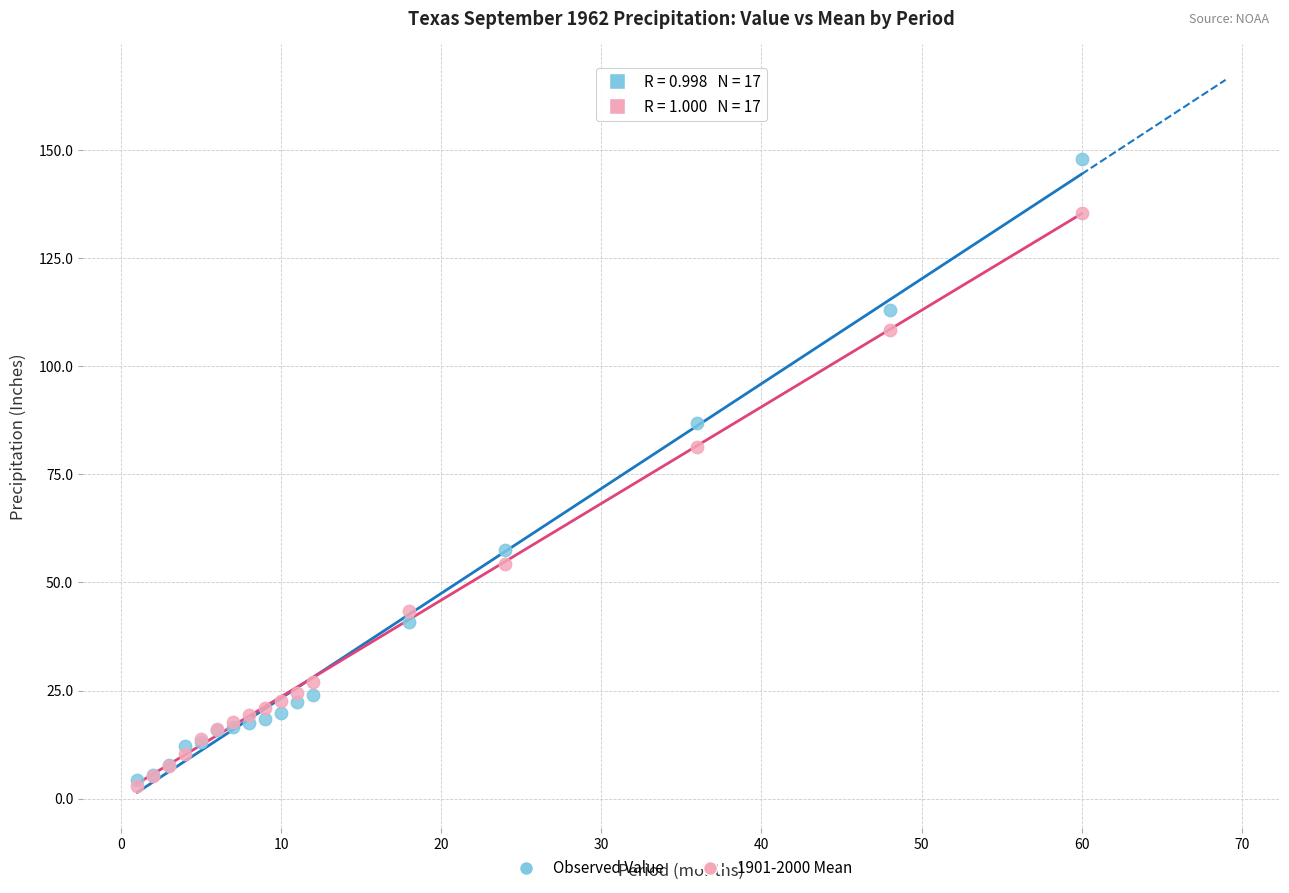

What are all the series names shown in the legend?

Observed Value, 1901-2000 Mean